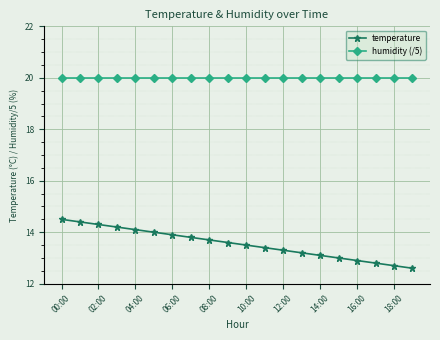

What are all the series names shown in the legend?

temperature, humidity (/5)